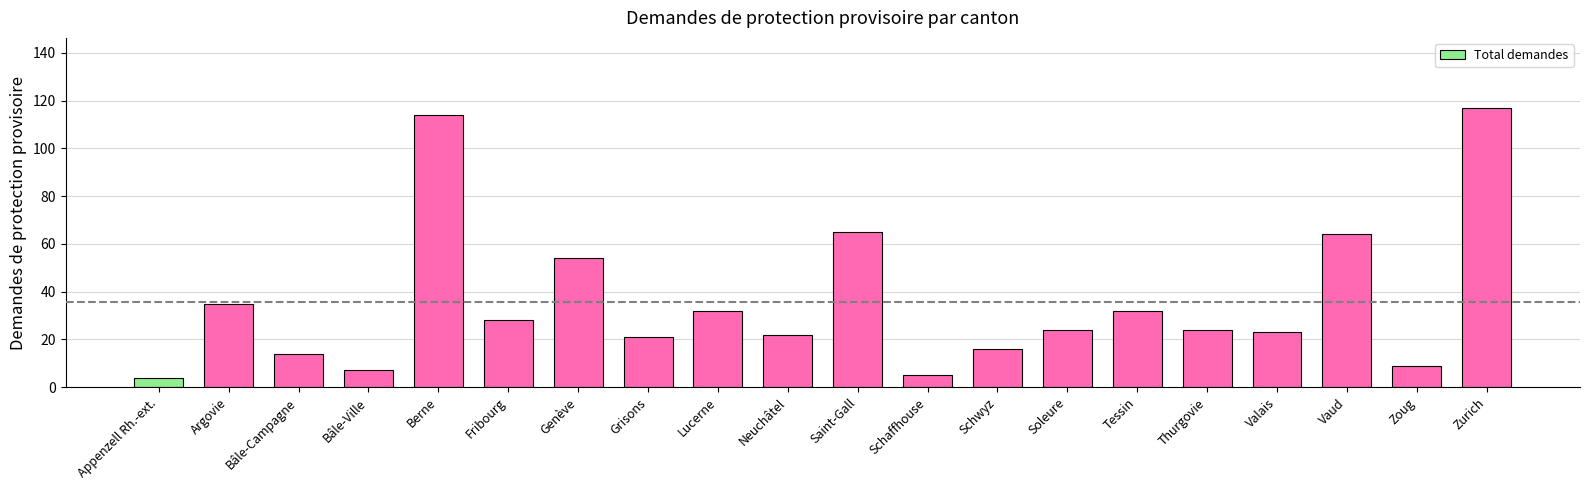

What is the difference between the maximum and second lowest values?

112